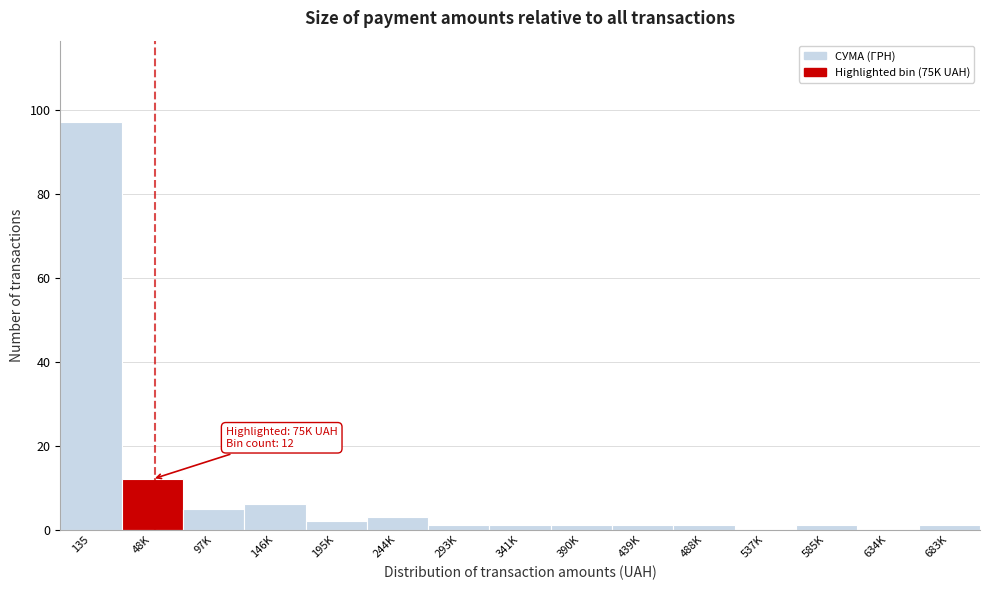

Reading right to left, extract all data points from this chart.

683K=1	634K=0	585K=1	537K=0	488K=1	439K=1	390K=1	341K=1	293K=1	244K=3	195K=2	146K=6	97K=5	48K=12	135=97